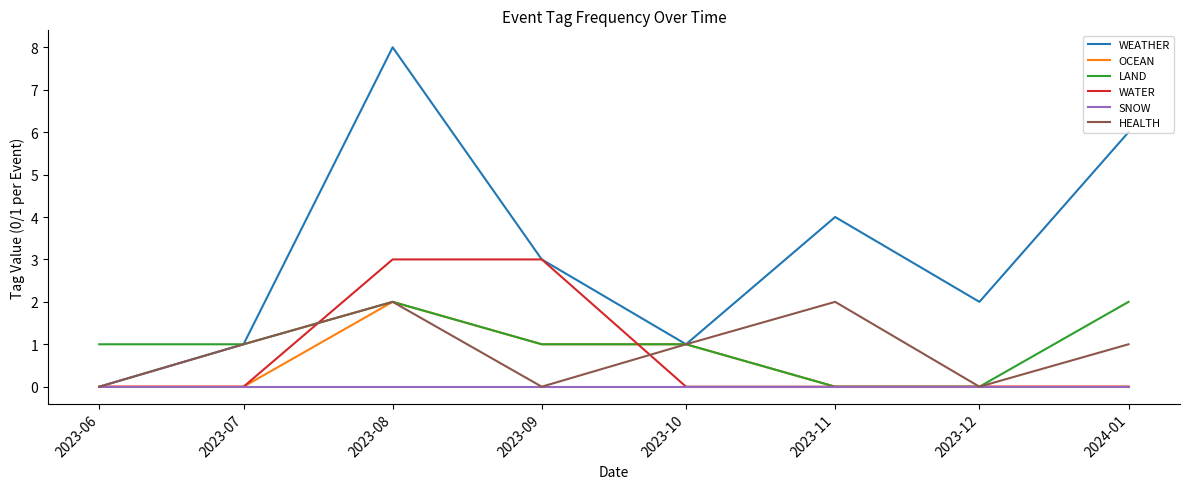

Which series has the widest spread of values?

WEATHER